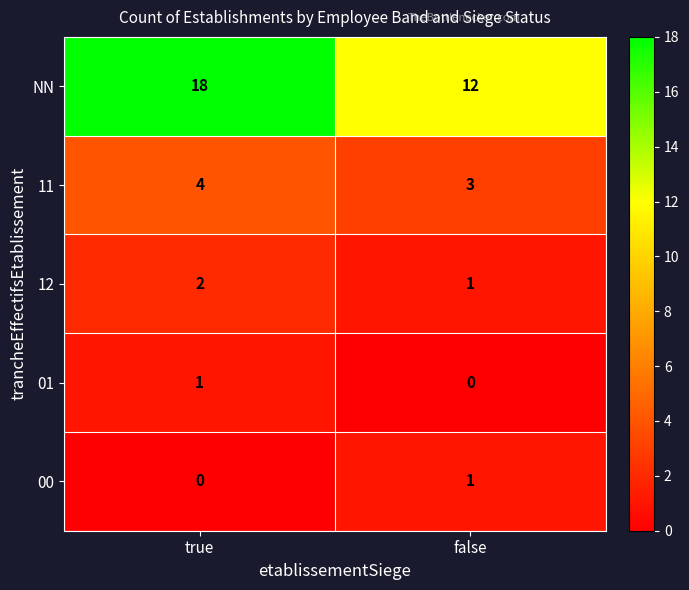

Reading right to left, what are all the values shown in this chart?

NN: 12	18
11: 3	4
12: 1	2
01: 0	1
00: 1	0